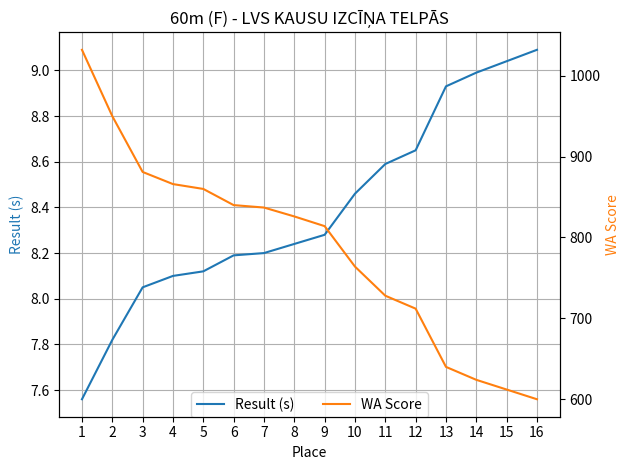

True or false: WA Score and Result (s) intersect in this chart.

False